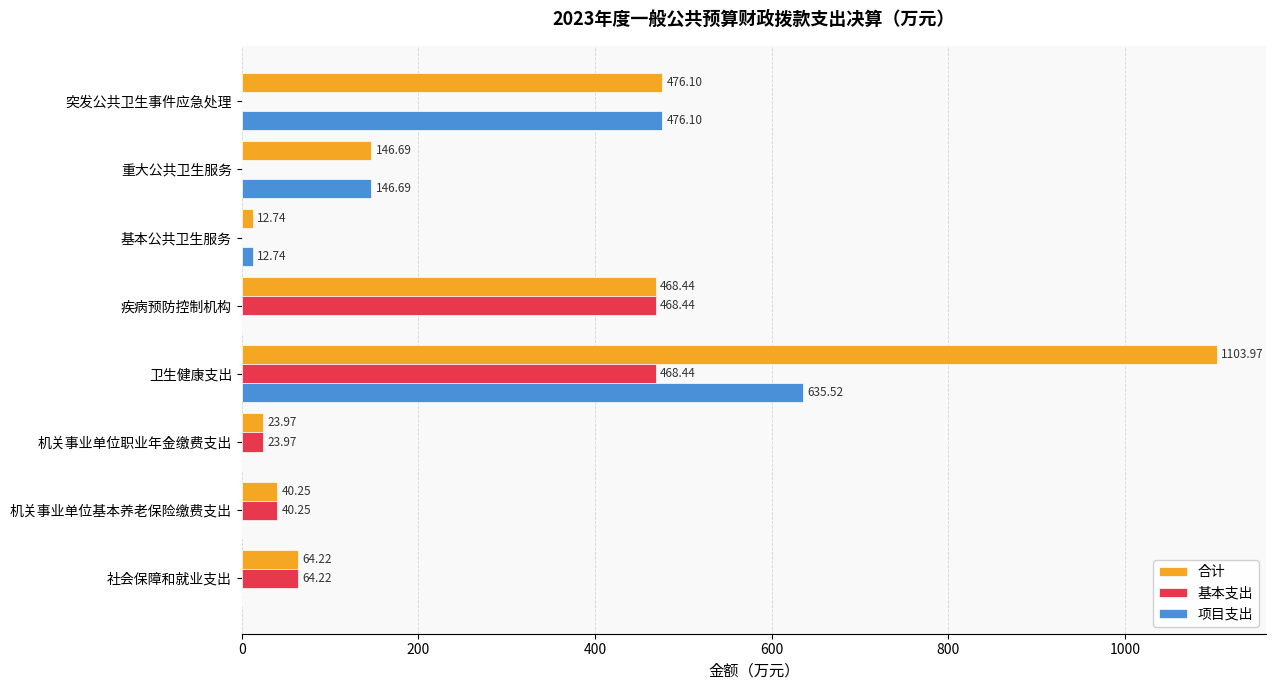

Between 卫生健康支出 and 重大公共卫生服务, which series saw the biggest shift?

合计